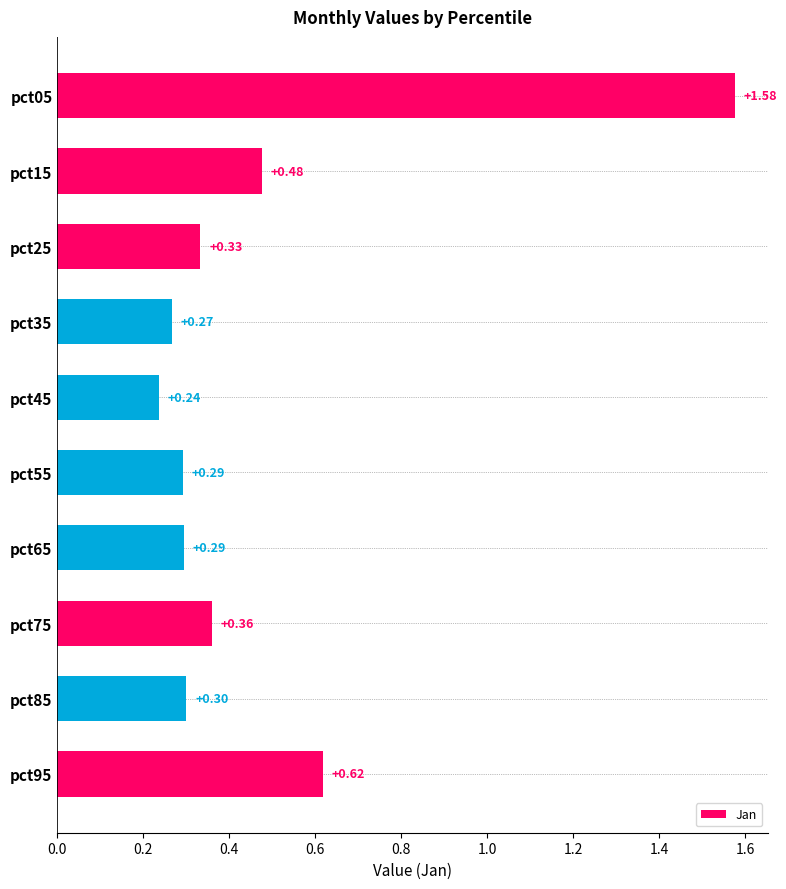

Between pct35 and pct05, which is larger?

pct05